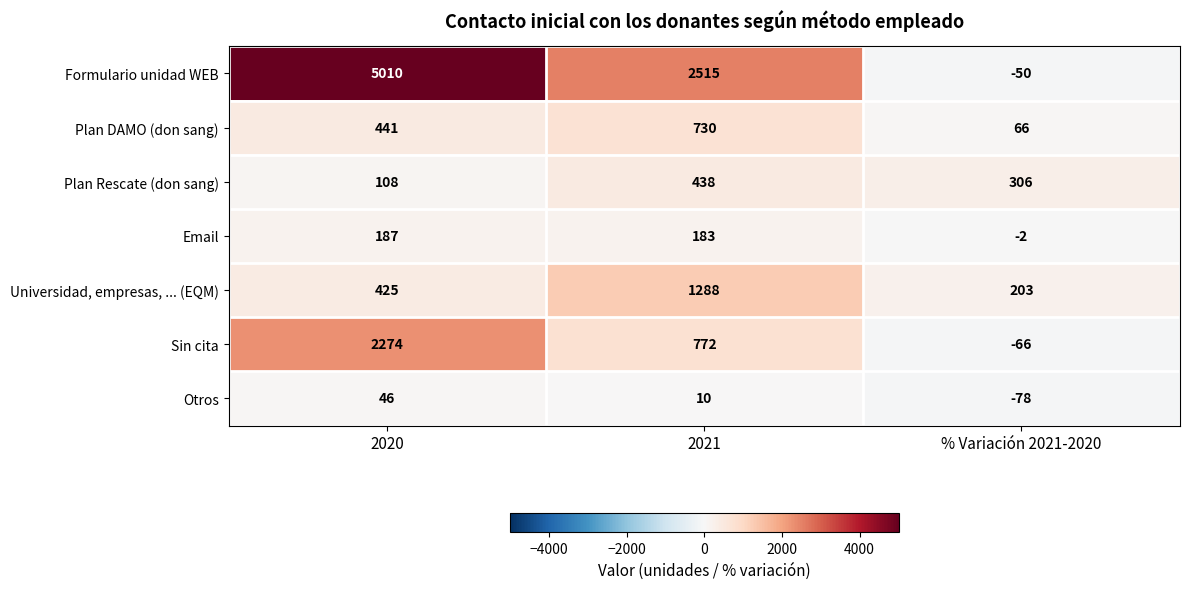

List the series in order of their peak value, lowest first.

Otros, Email, Plan Rescate (don sang), Plan DAMO (don sang), Universidad, empresas, ... (EQM), Sin cita, Formulario unidad WEB